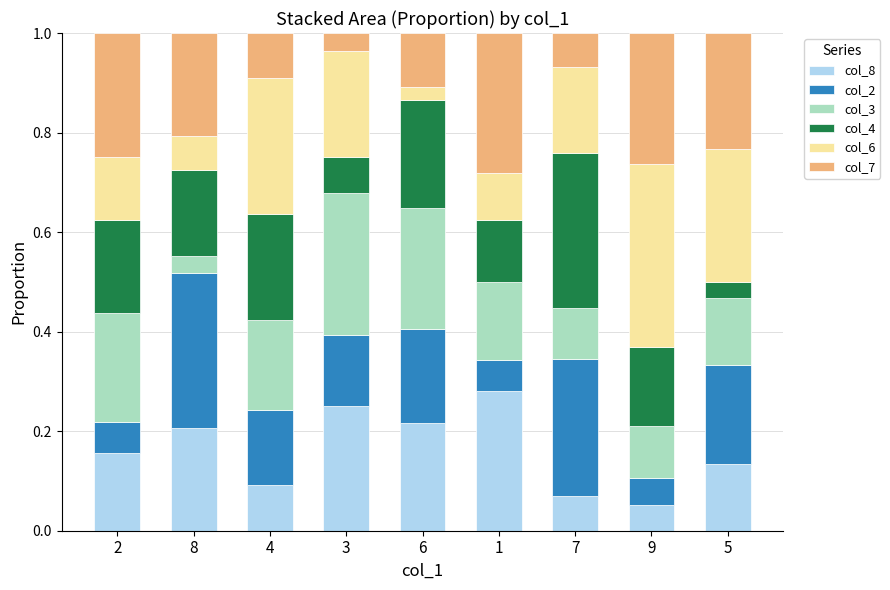

The col_8 series shows 0.2 at 2. True or false?

True